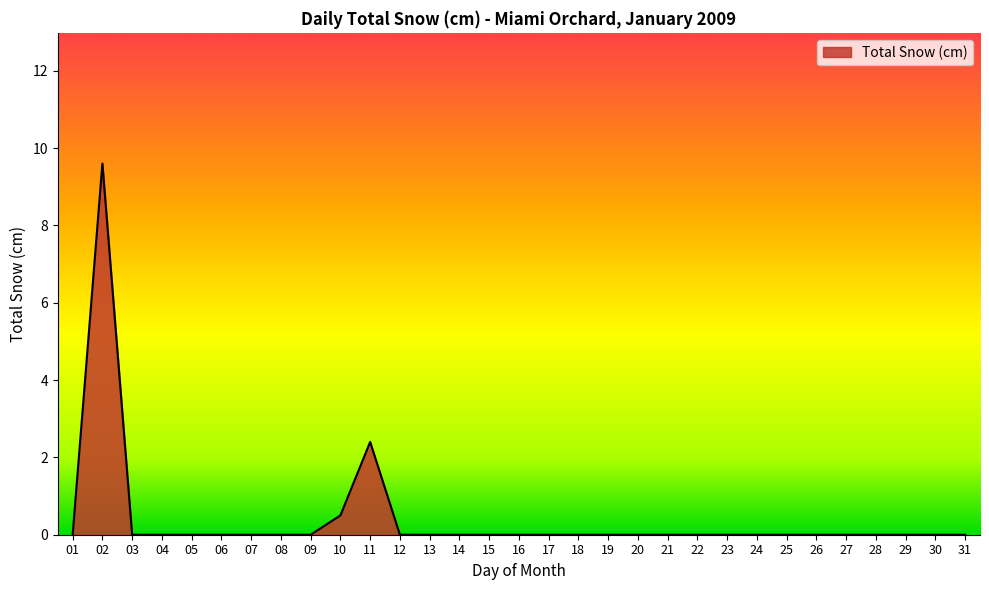

Where is the data nearest to the value 4?

11